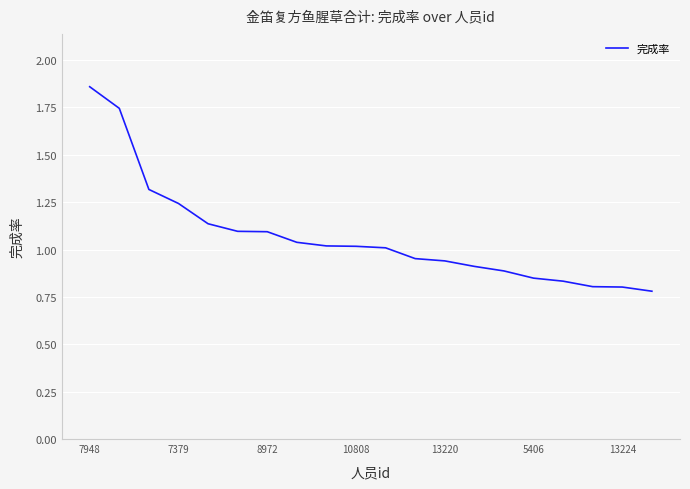

Which label corresponds to the largest value in the chart?

7948